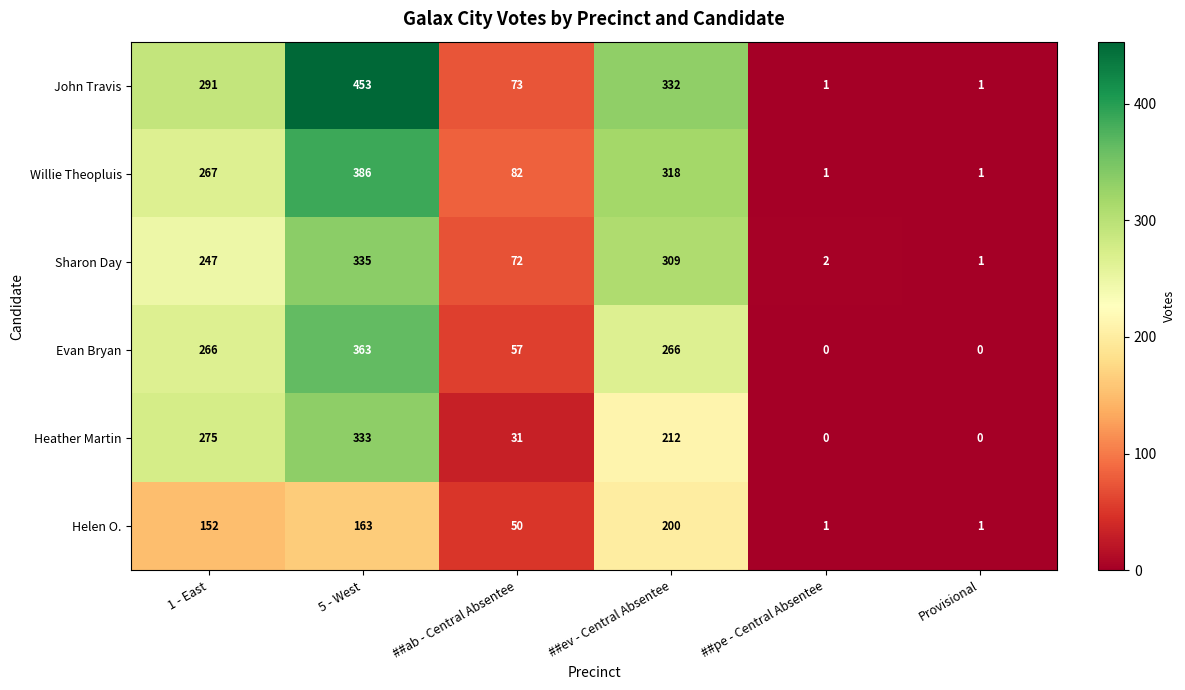

The John Travis series shows 73 at ##ab - Central Absentee. True or false?

True